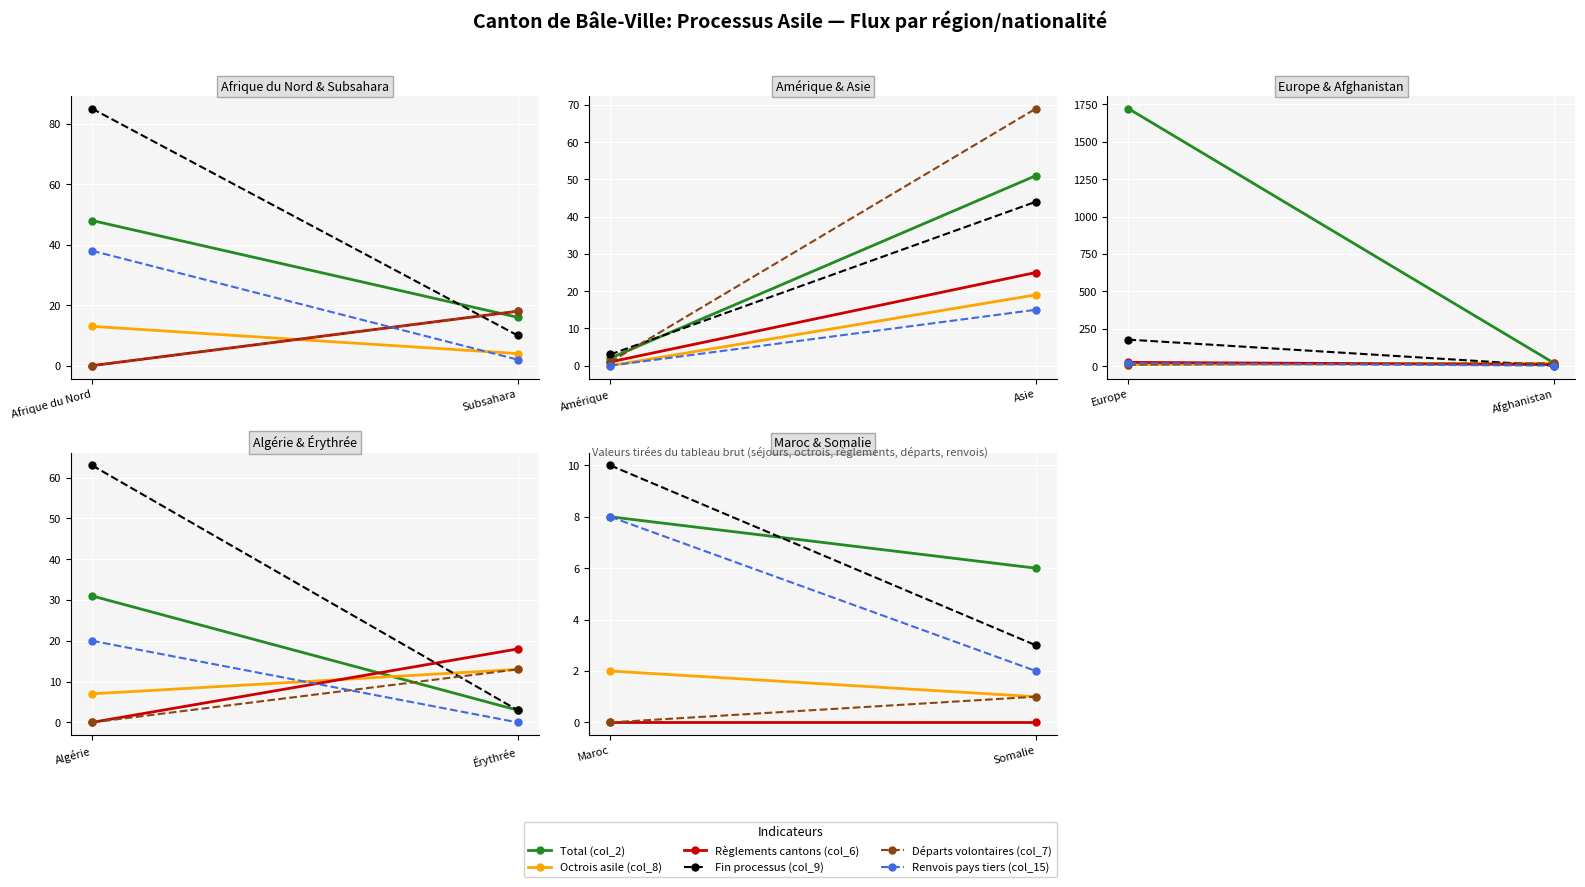

What is the difference between the maximum and minimum values in the Renvois pays tiers (col_15) series?

6